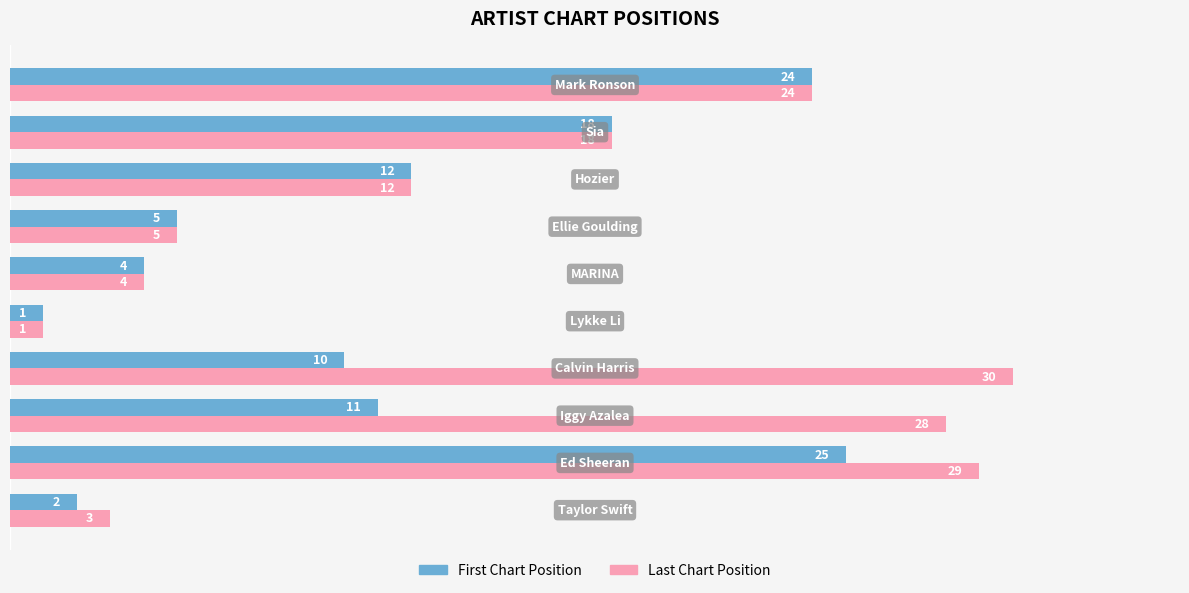

What is the lowest value of the Last Chart Position series?

1